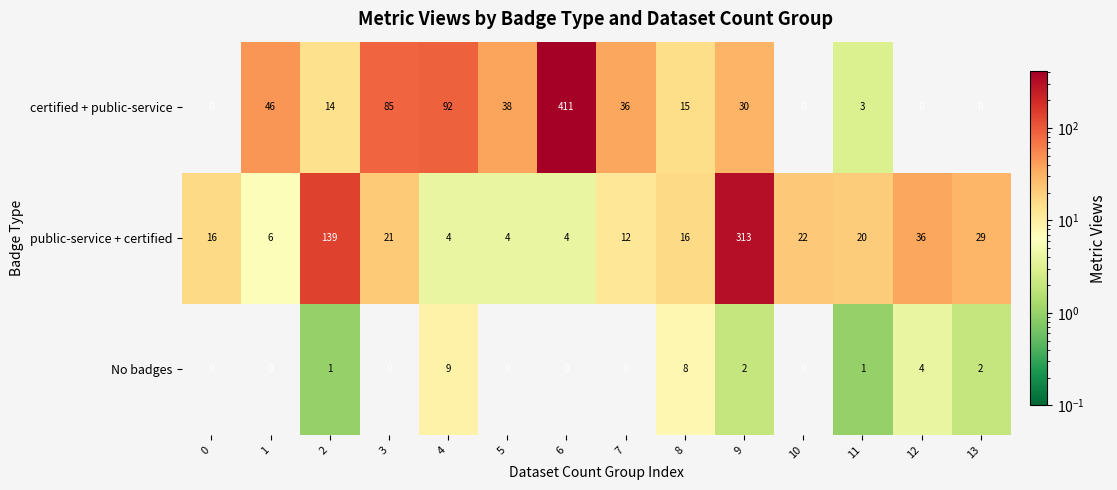

The certified + public-service series shows -229 at 13. True or false?

False